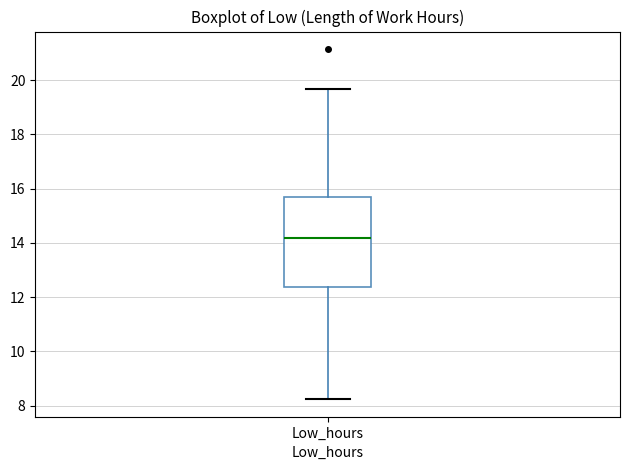

Transcribe this box plot: give where the median line is, the range the box spans, and where the two whiskers end, as read against the y-axis. The values are not printed on the chart, so give them approximately, as read against the axis.

median 14.2, box 12.4 to 15.6, whiskers 8.2 to 19.6